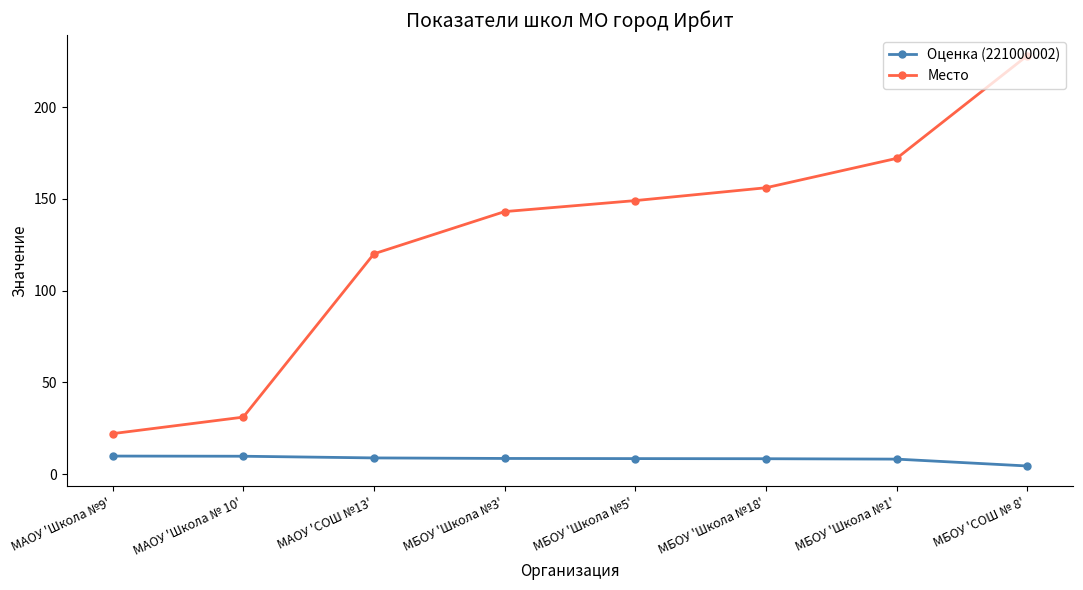

Is it true that Место equals 143.0 at МБОУ 'Школа №3'?

True